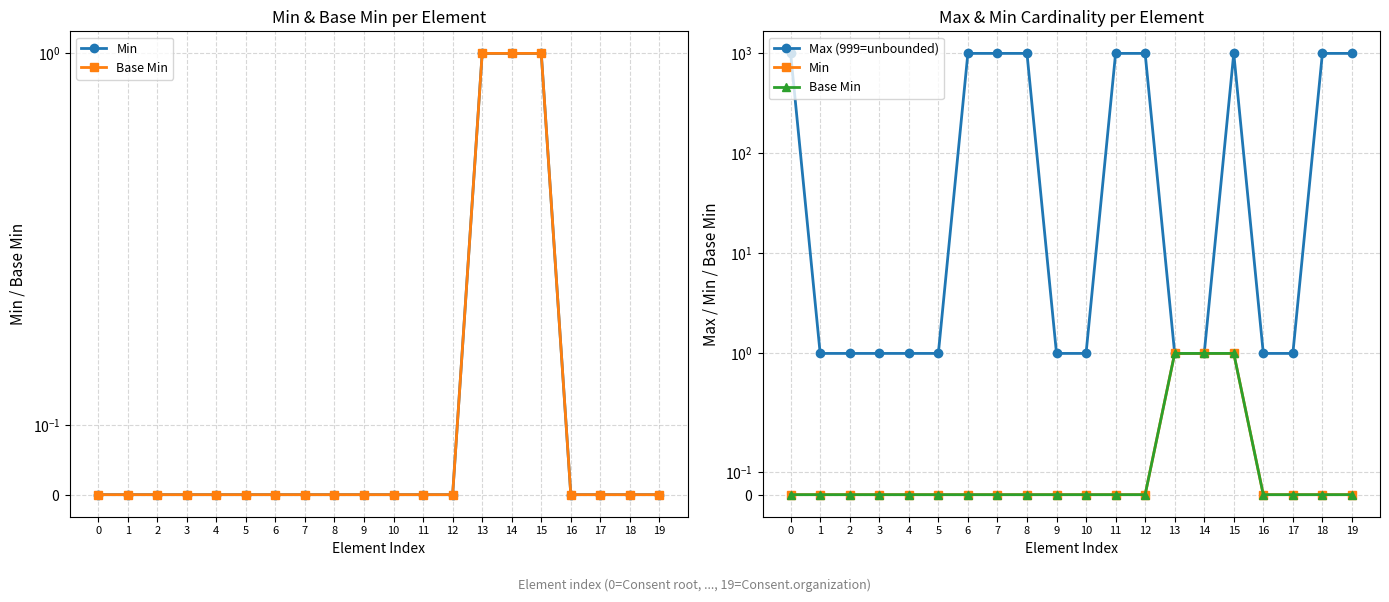

At which category is the sum across all series the highest?

15